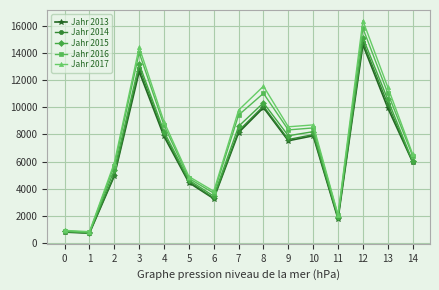

Does the chart display data point markers on the line(s)?

Yes